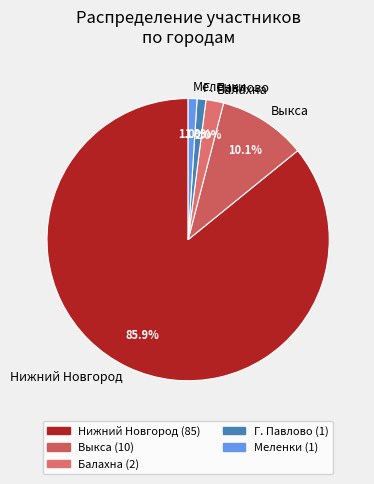

Does Нижний Новгород account for over 50% of the chart?

Yes